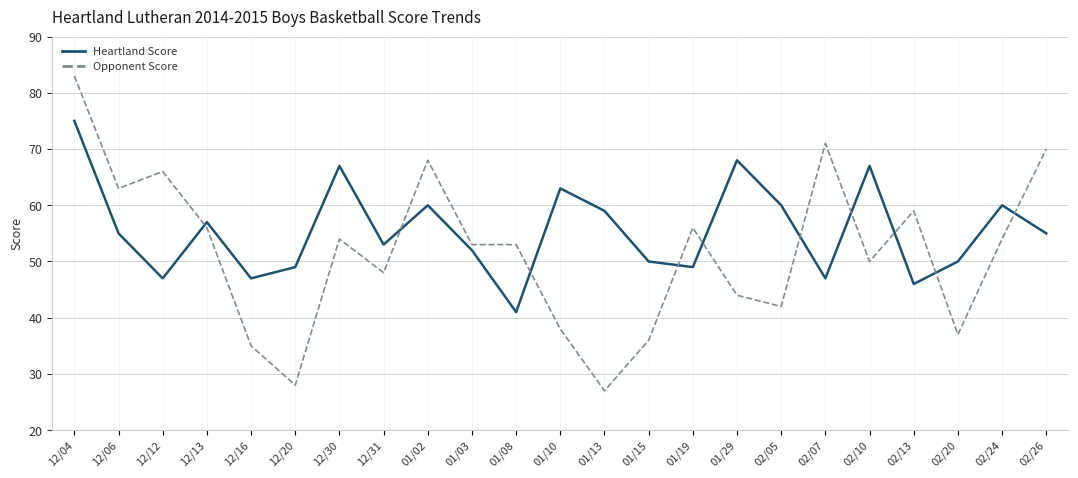

Between which two adjacent categories do Opponent Score and Heartland Score first intersect?

12/12 and 12/13